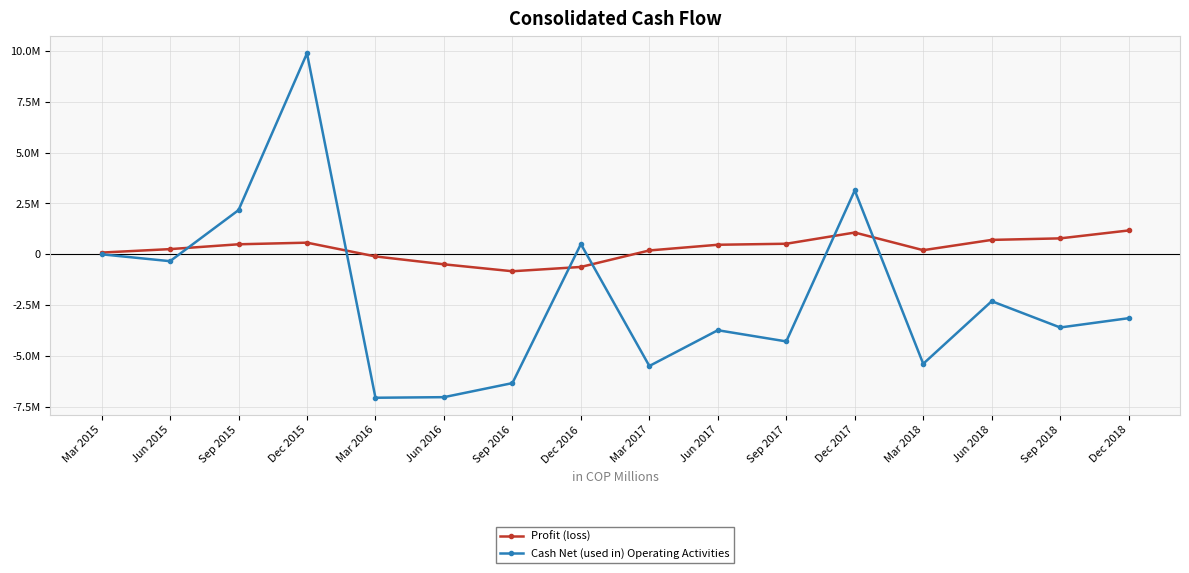

Which has a higher value, Sep 2017 or Dec 2015?

Dec 2015